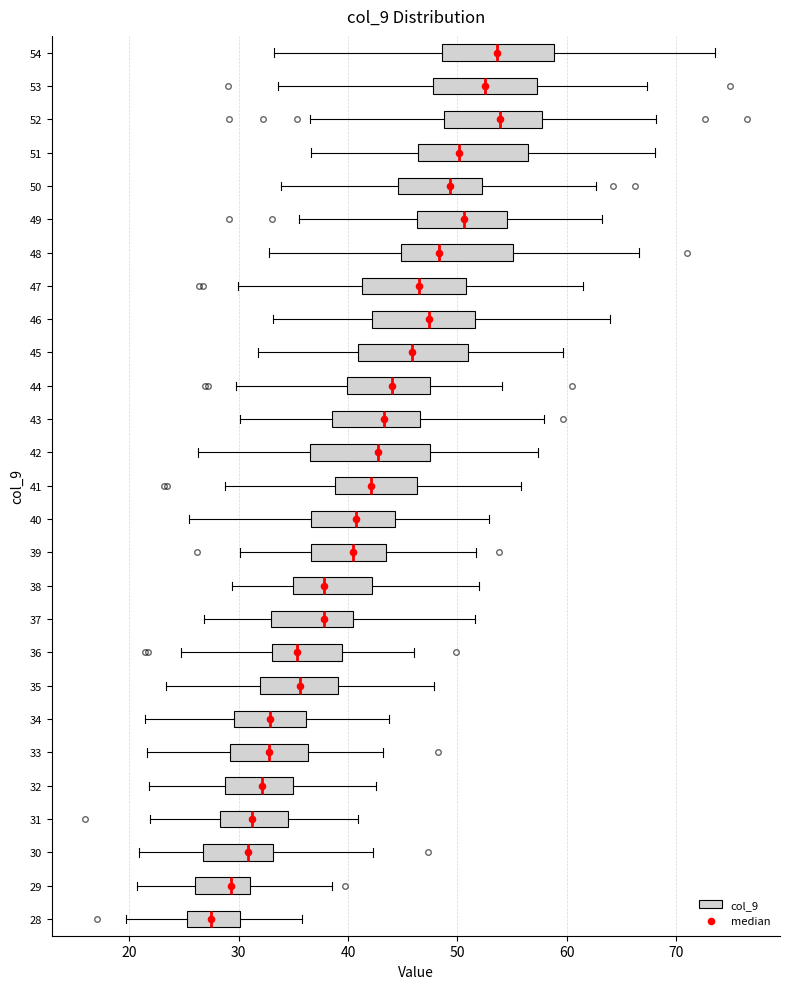

Where is the left edge of the box at y = 38 on the x-axis? The values are not printed on the chart, so give them approximately, as read against the axis.

35